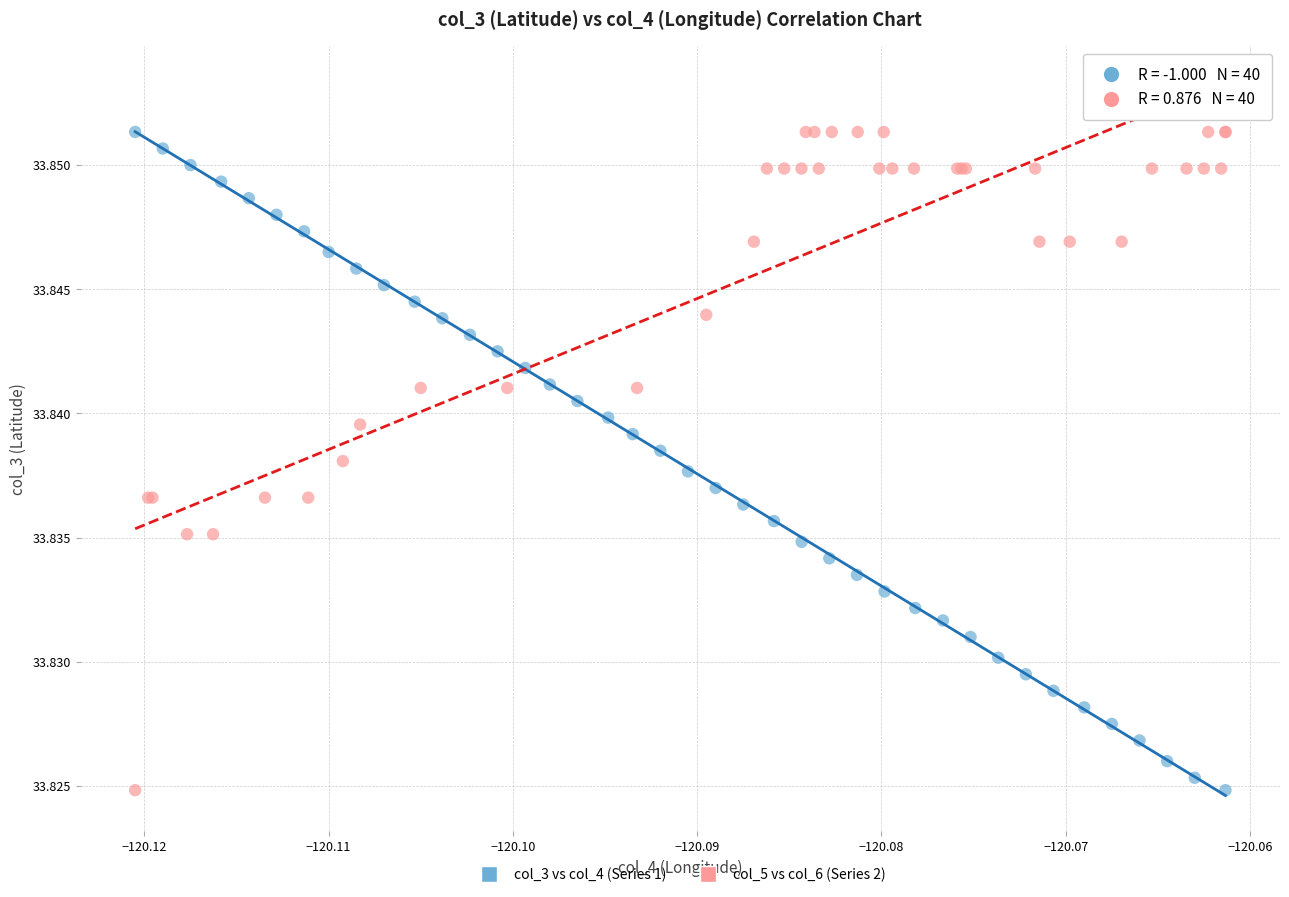

What are all the series names shown in the legend?

col_3 vs col_4 (Series 1), col_5 vs col_6 (Series 2)